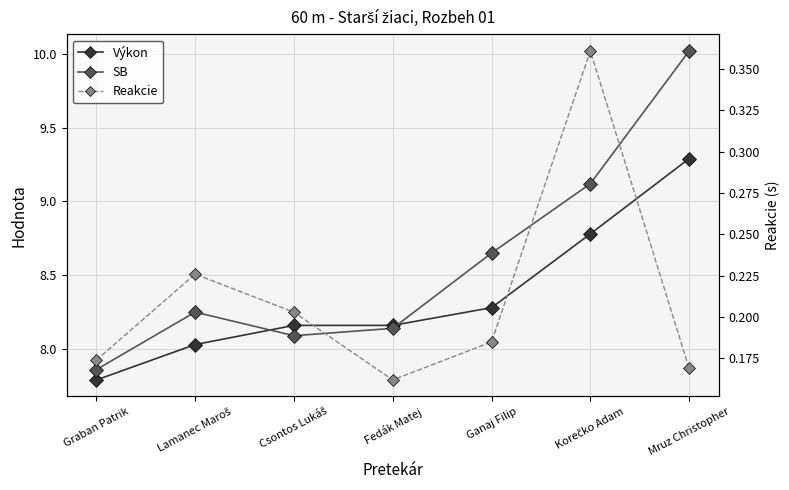

Reading left to right, extract all data points from this chart.

Výkon: Graban Patrik=7.8	Lamanec Maroš=8.0	Csontos Lukáš=8.2	Fedák Matej=8.2	Ganaj Filip=8.3	Korečko Adam=8.8	Mruz Christopher=9.3
SB: Graban Patrik=7.9	Lamanec Maroš=8.2	Csontos Lukáš=8.1	Fedák Matej=8.1	Ganaj Filip=8.7	Korečko Adam=9.1	Mruz Christopher=10.0
Reakcie: Graban Patrik=0.2	Lamanec Maroš=0.2	Csontos Lukáš=0.2	Fedák Matej=0.2	Ganaj Filip=0.2	Korečko Adam=0.4	Mruz Christopher=0.2